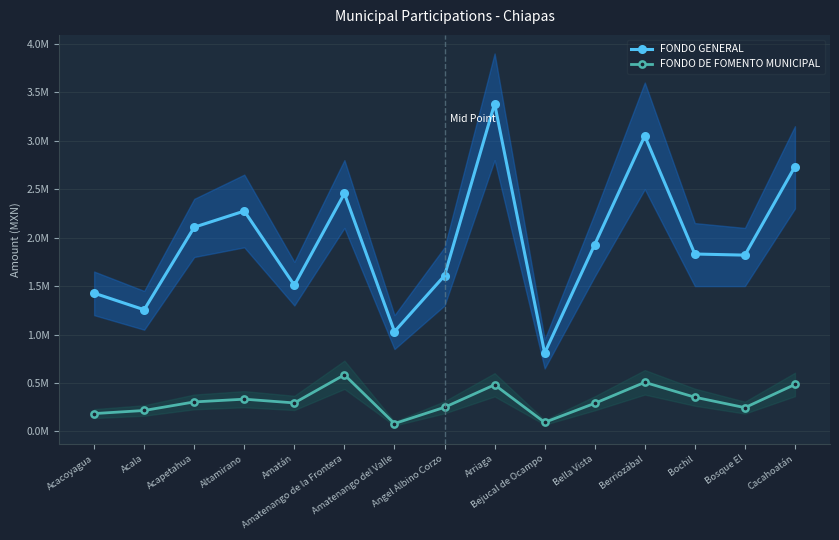

In FONDO GENERAL, how many points are higher than both neighbors (excluding endpoints)?

4